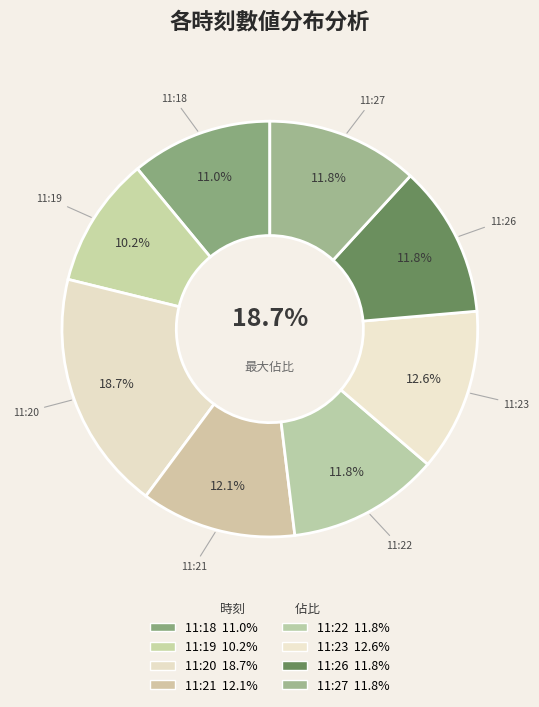

What is the largest slice in the pie chart?

11:20